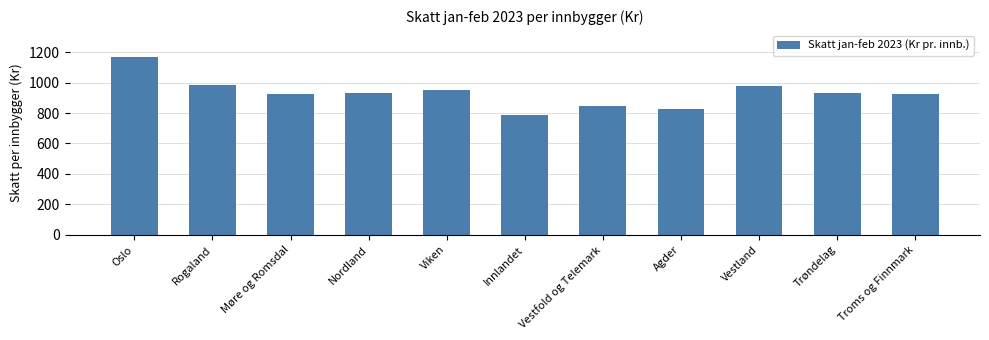

What is the approximate value at Møre og Romsdal?

925.0